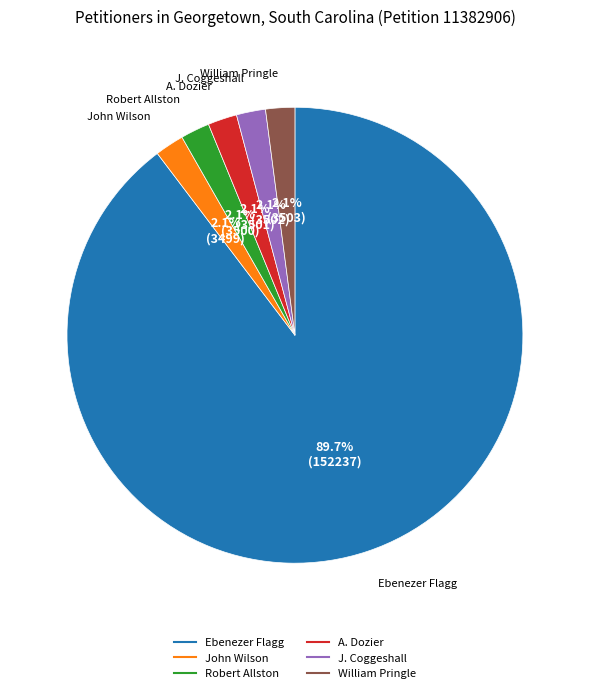

Is the sum of Robert Allston and Ebenezer Flagg greater than half?

Yes